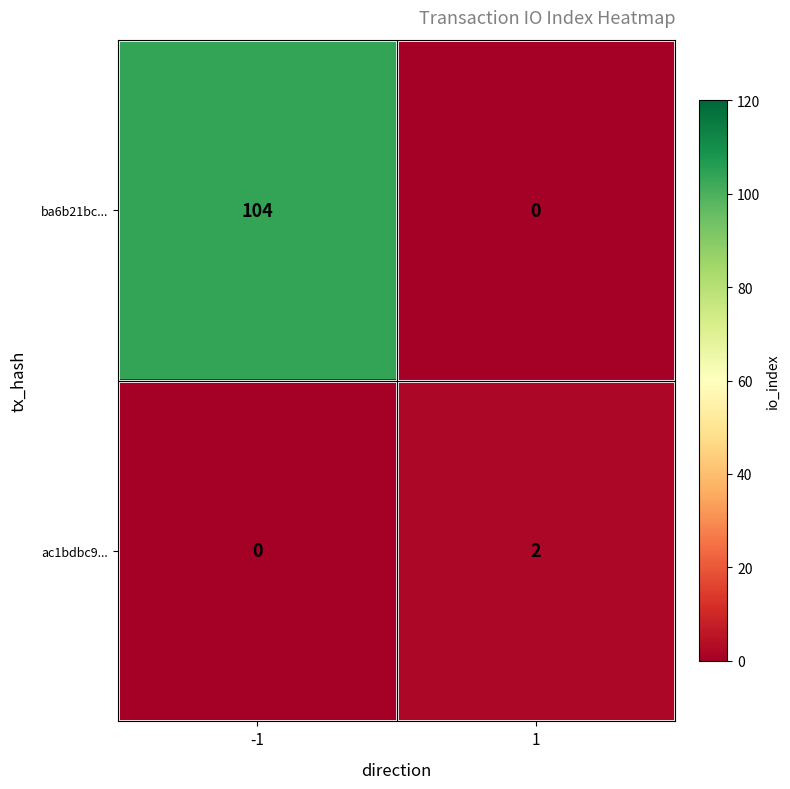

What is the greatest value displayed?

104